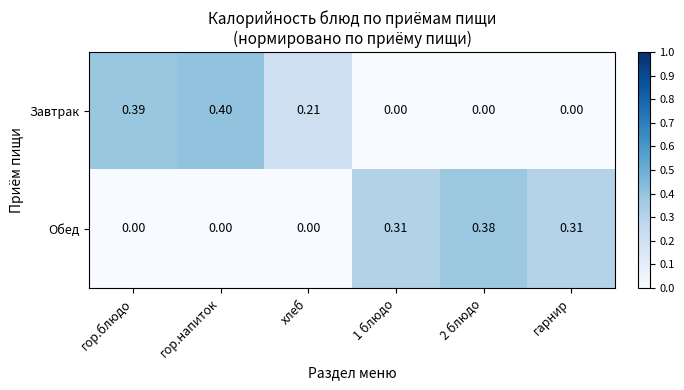

Which series changed the most between гор.блюдо and 2 блюдо?

Завтрак